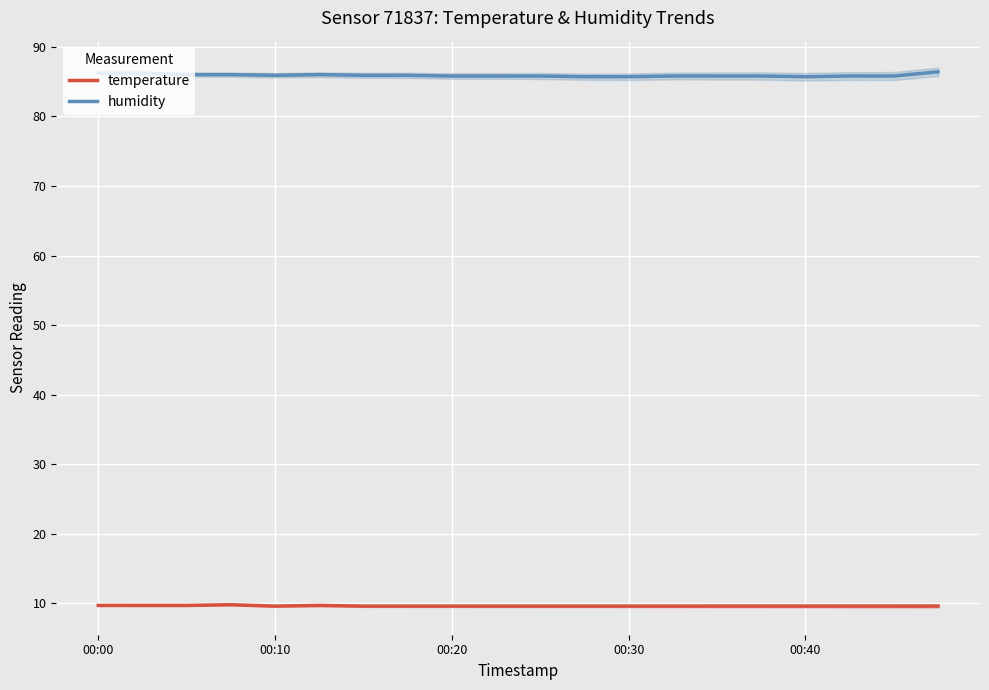

What is the minimum value for humidity?

85.7